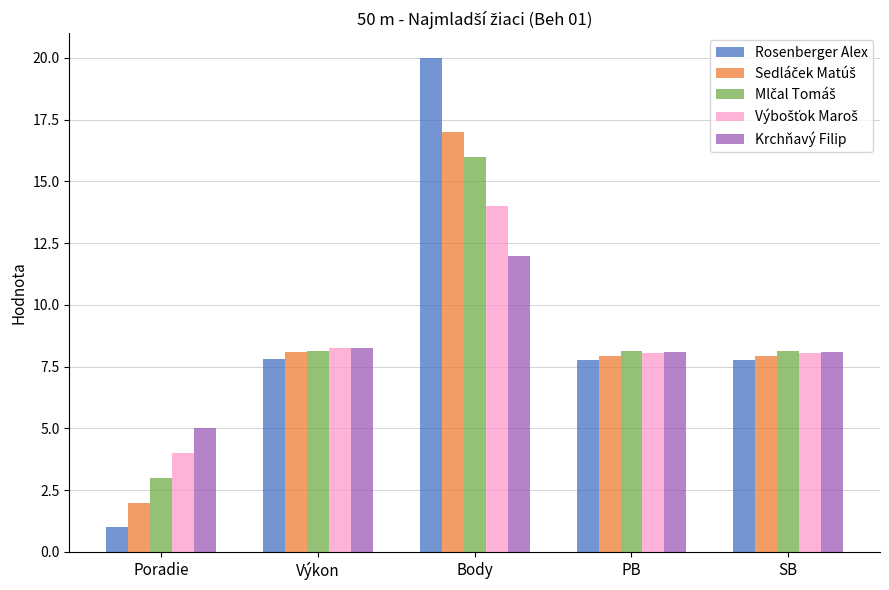

At which category is the sum across all series the highest?

Body